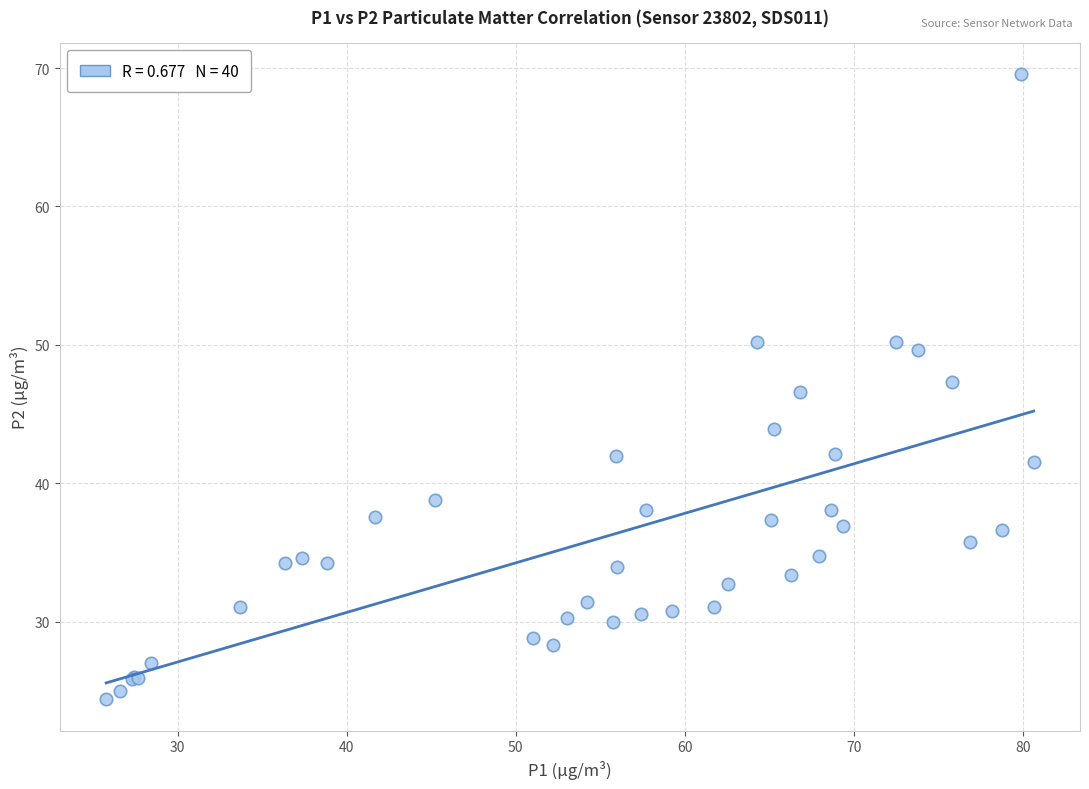

What Y value in the scatter plot is closest to 46?

46.6